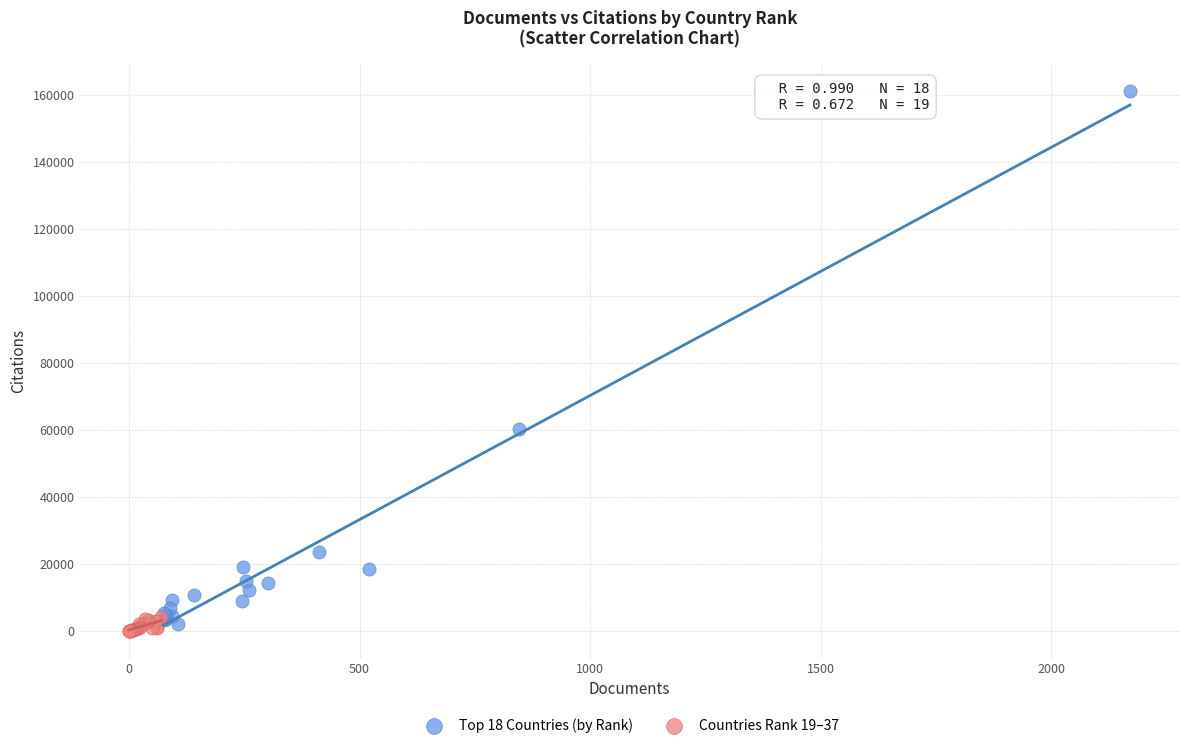

Which series has the widest spread of Y values?

Top 18 Countries (by Rank)